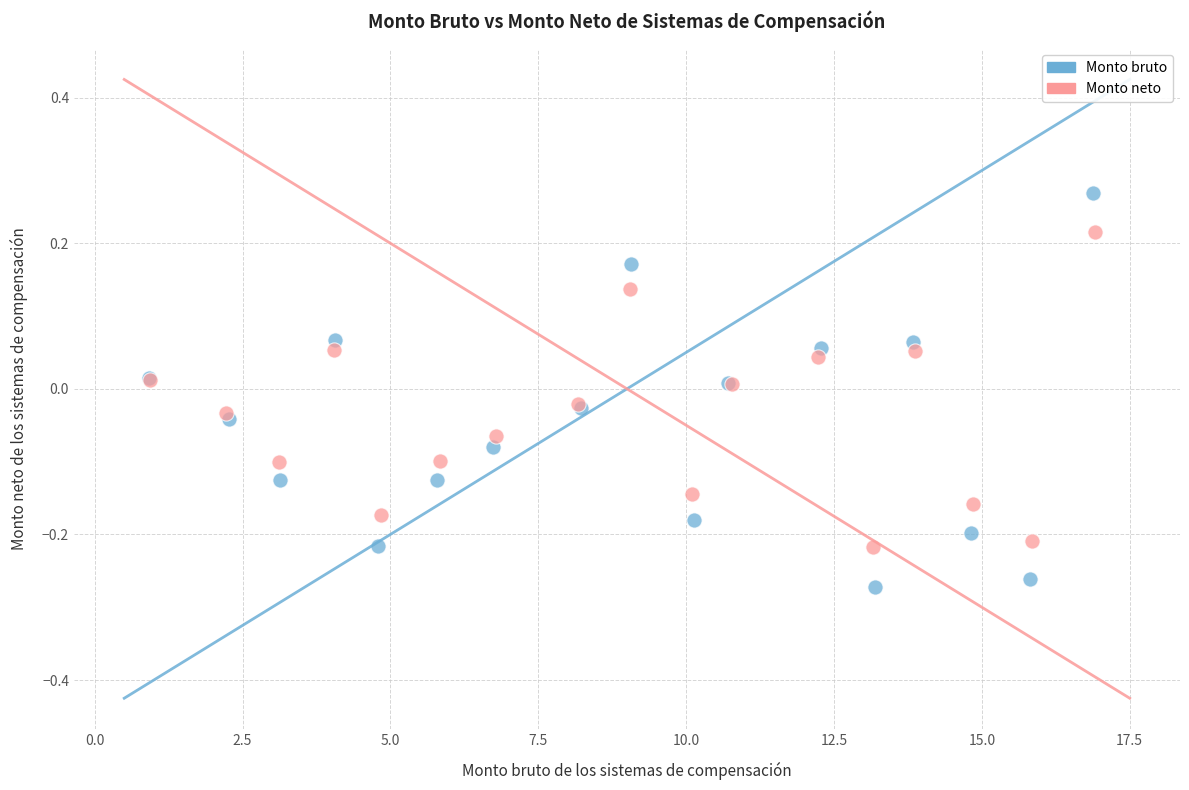

Which series reaches the minimum Y coordinate?

Monto bruto